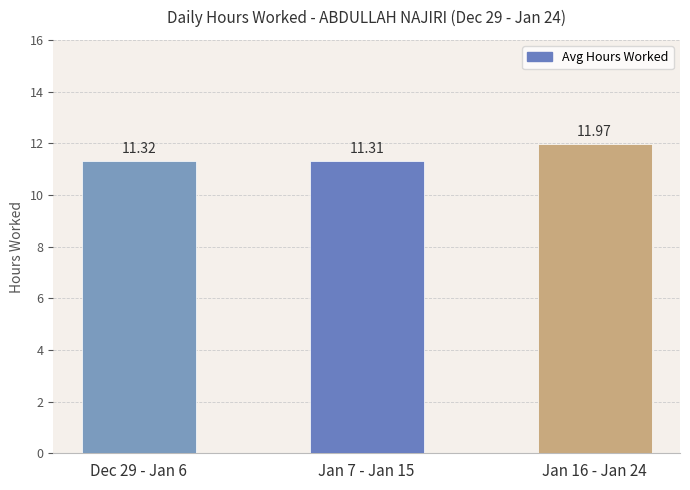

What is the greatest value displayed?

12.0